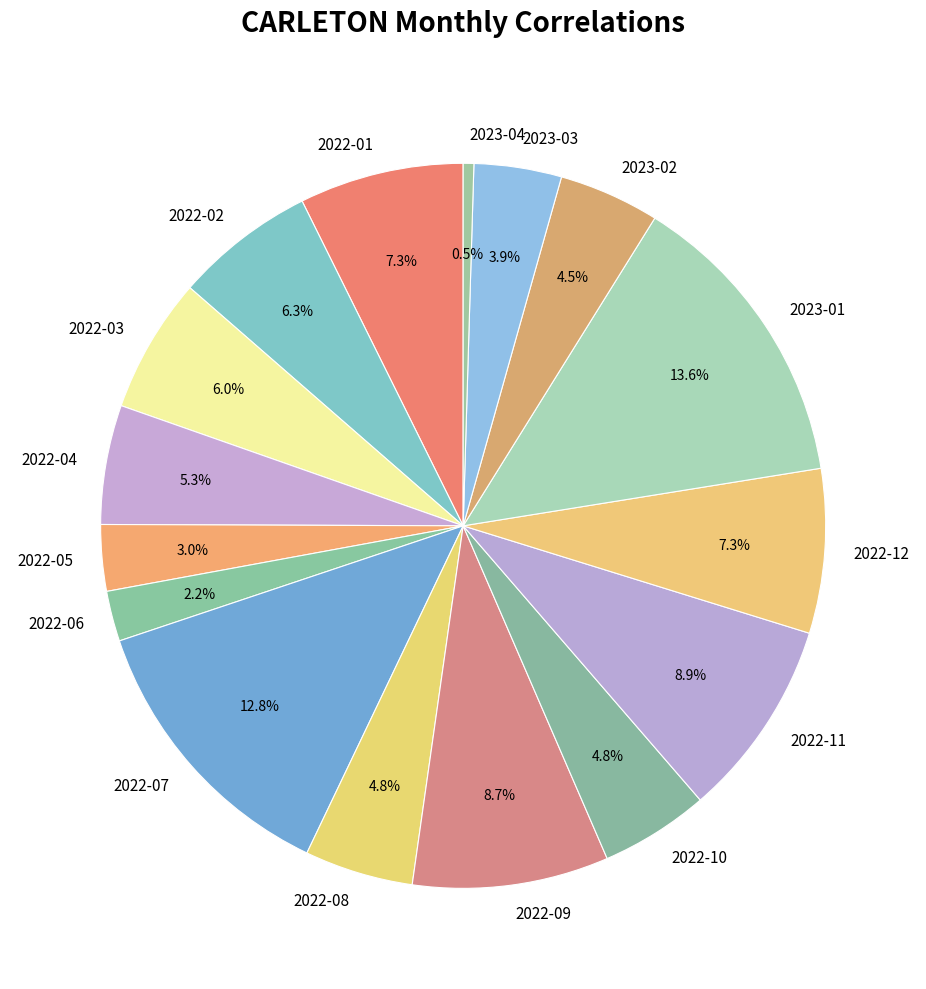

Is 2022-09 the majority of the pie?

No